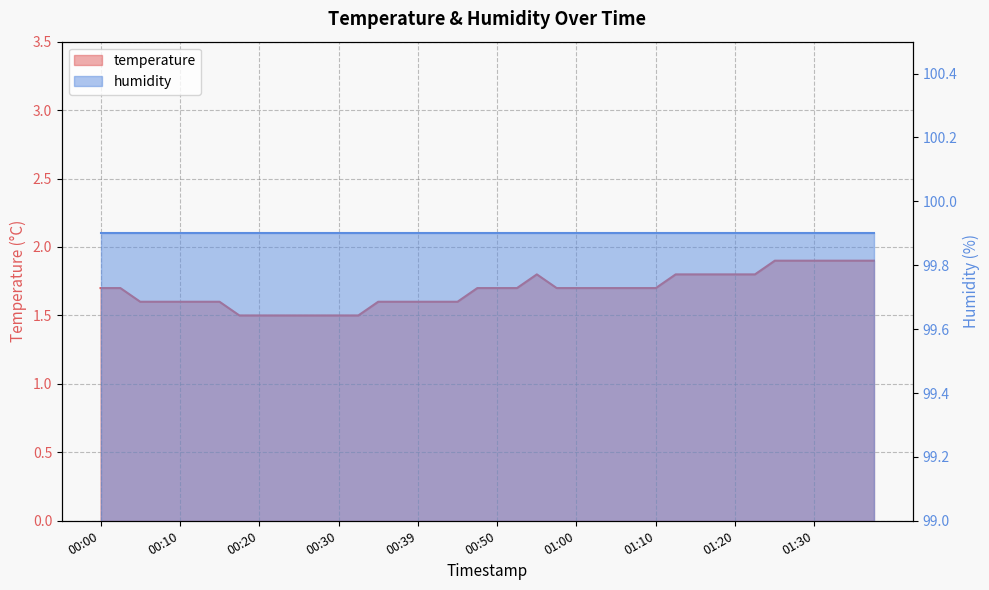

How many points are higher than both their immediate neighbors (excluding endpoints)?

1